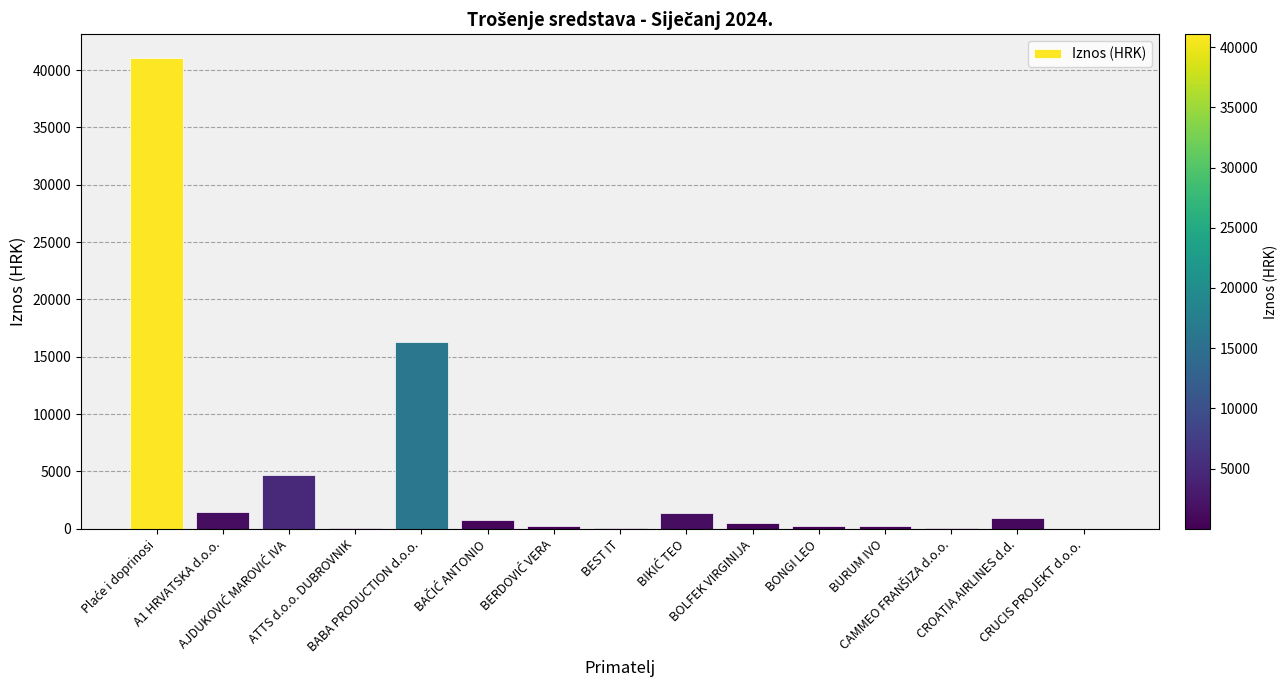

What is the sum of all values?

68011.8